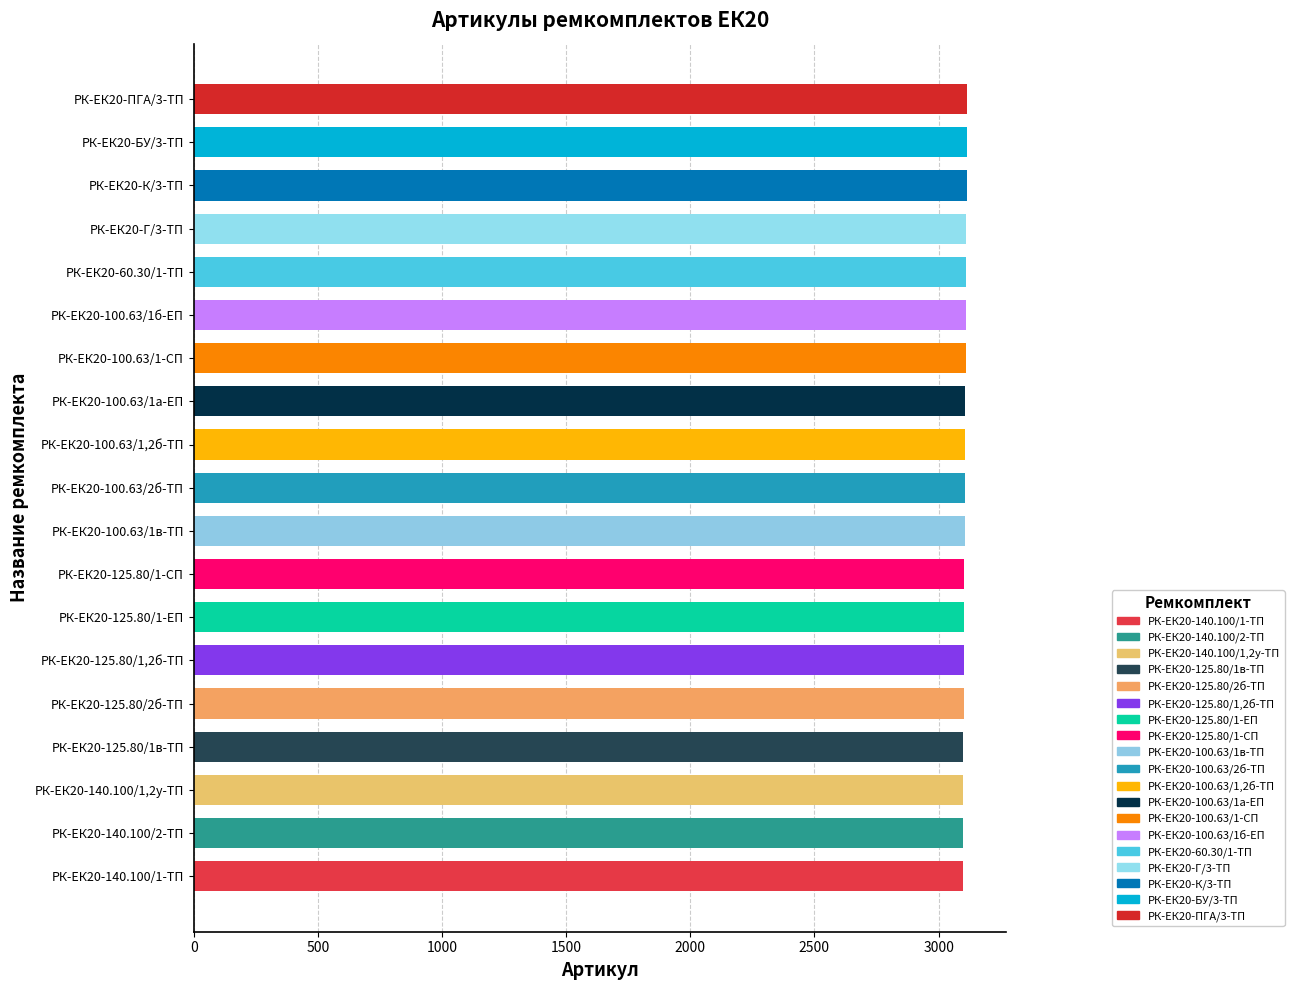

Is it true that the value at РК-ЕК20-100.63/1в-ТП is 3105?

True